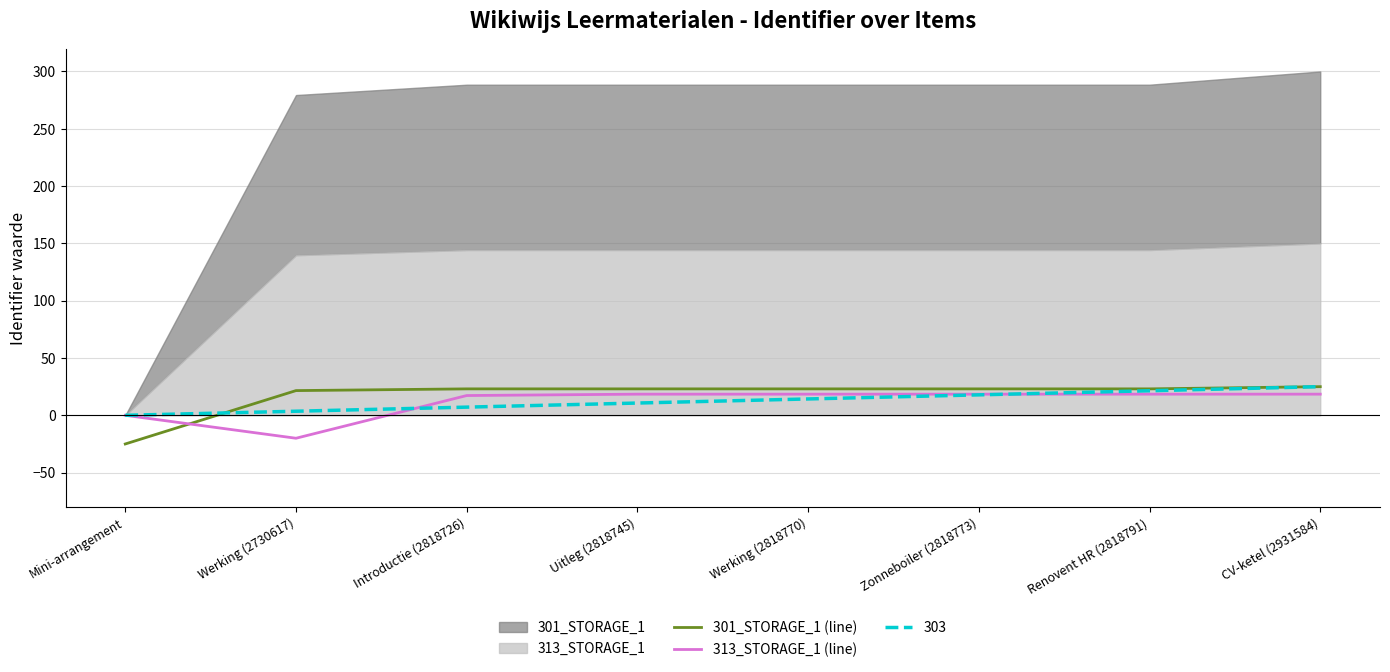

Between which two adjacent categories do 313_STORAGE_1 (line) and 301_STORAGE_1 (line) first intersect?

Mini-arrangement and Werking (2730617)